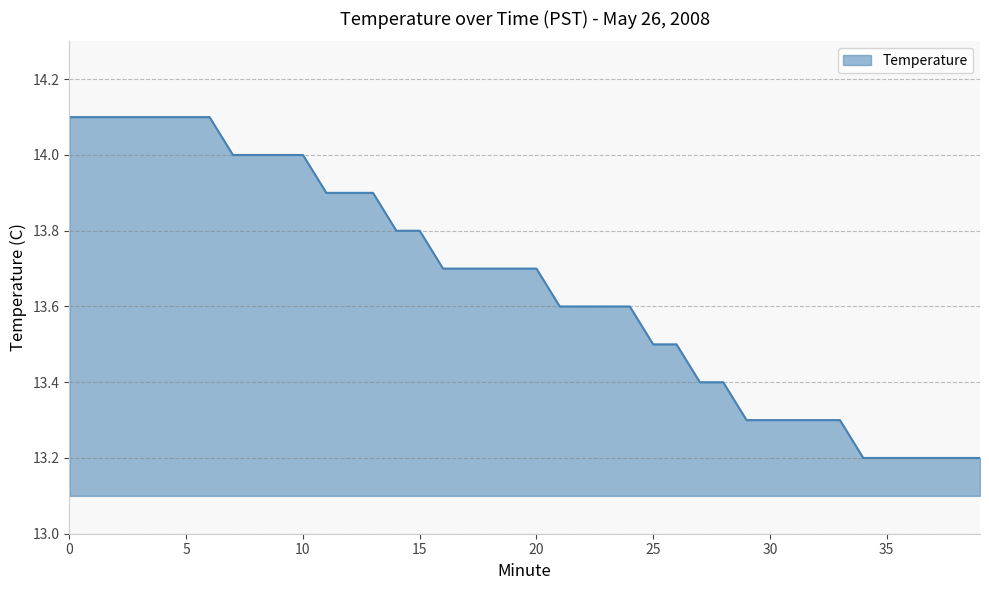

What is the difference between the maximum and minimum values?

0.9